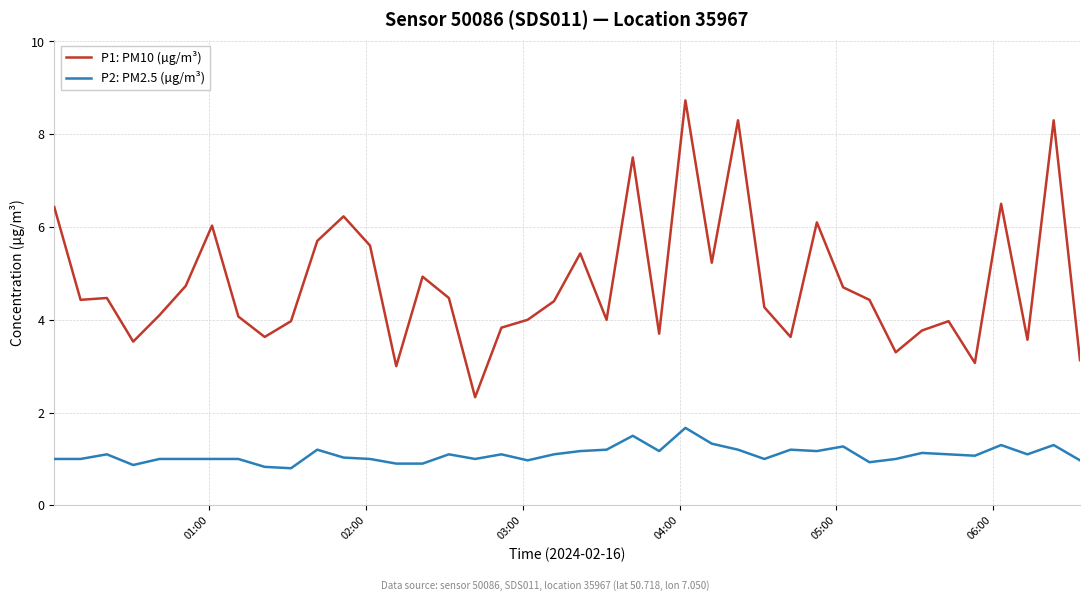

What is the lowest value of the P2: PM2.5 (µg/m³) series?

0.8